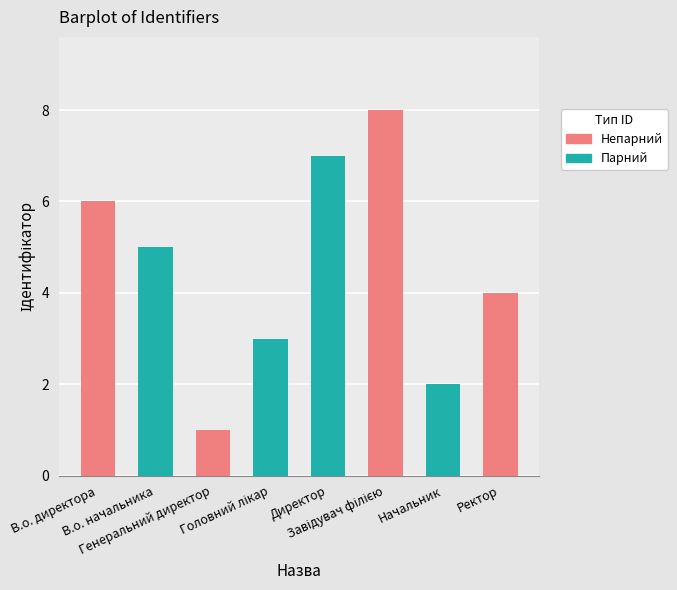

What is the change in value from Директор to Начальник?

-5